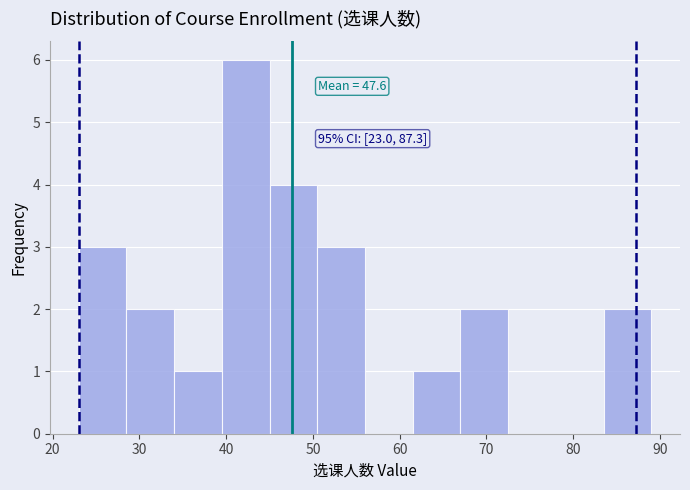

Which range on the x-axis has the tallest bar?

39.5 to 45.0